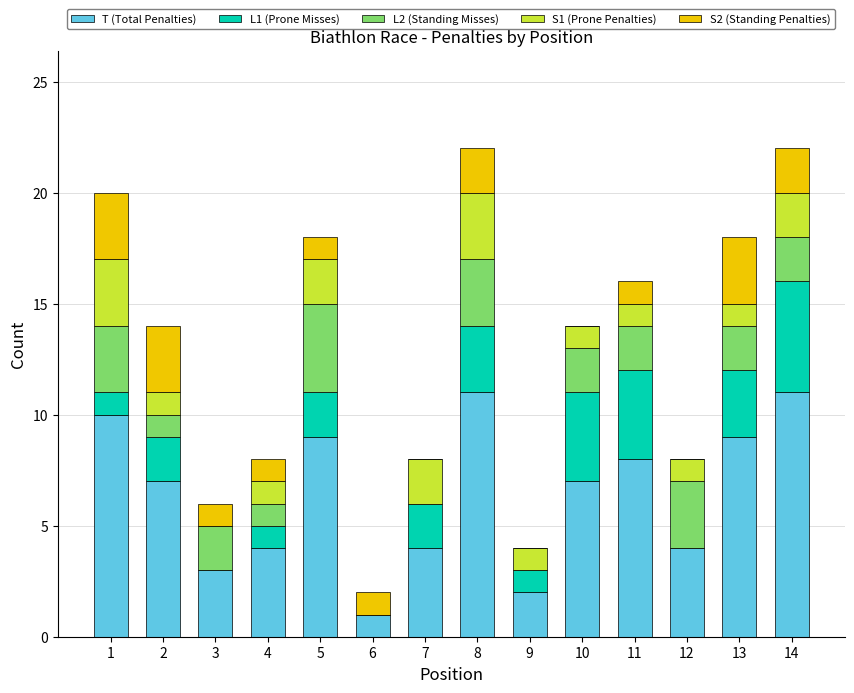

The T (Total Penalties) series shows 8 at 11. True or false?

True